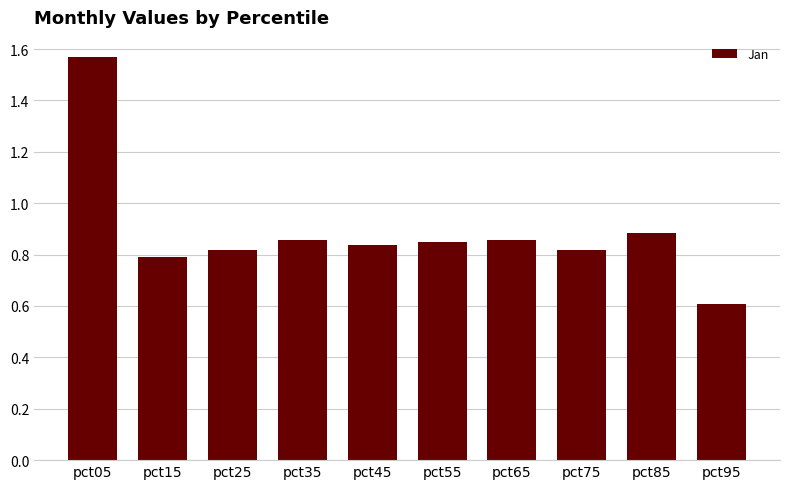

True or false: the data shows 0.8 at pct45.

True